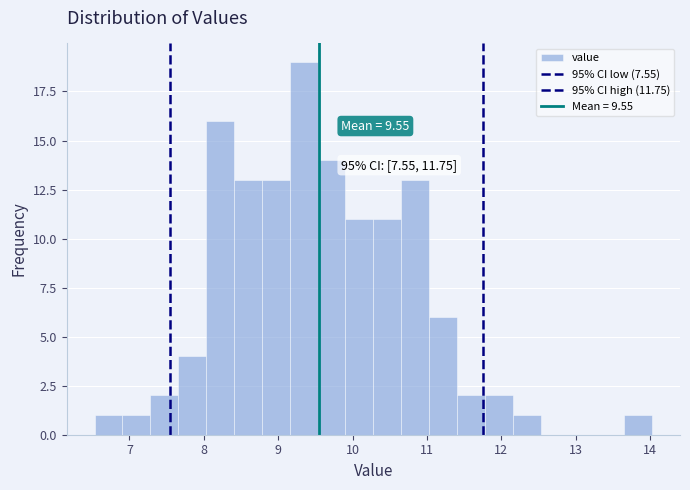

Read against the x-axis, roughly where is the centre of the tallest bar?

9.3